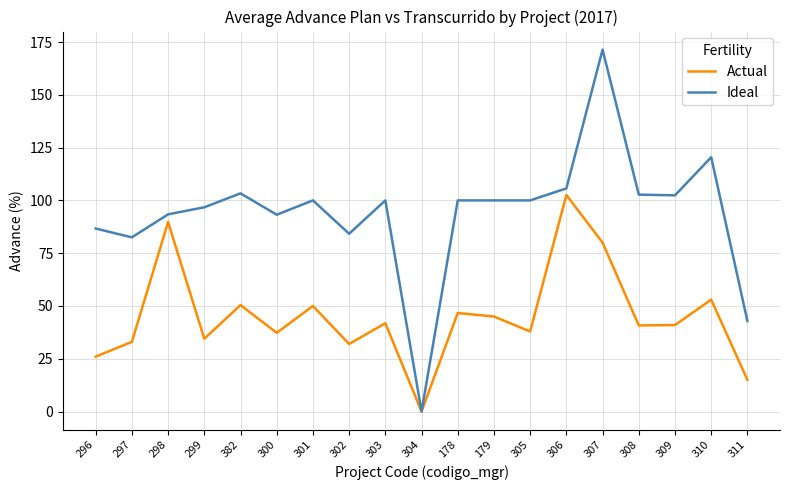

What is the difference between the highest and lowest values at 303?

58.2